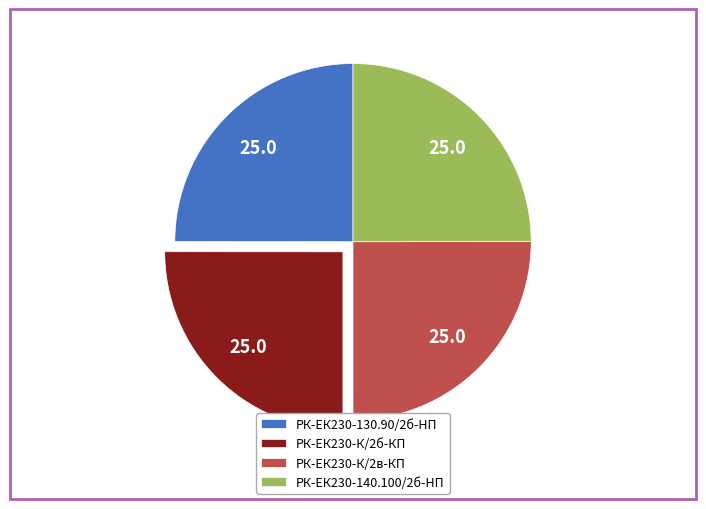

Does РК-ЕК230-130.90/2б-HП represent more than half of the total?

No